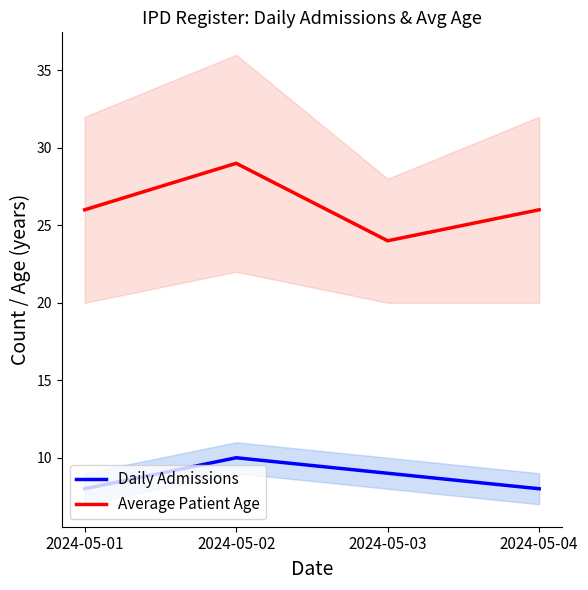

What is the difference between the Average Patient Age values at 2024-05-02 and 2024-05-03?

5